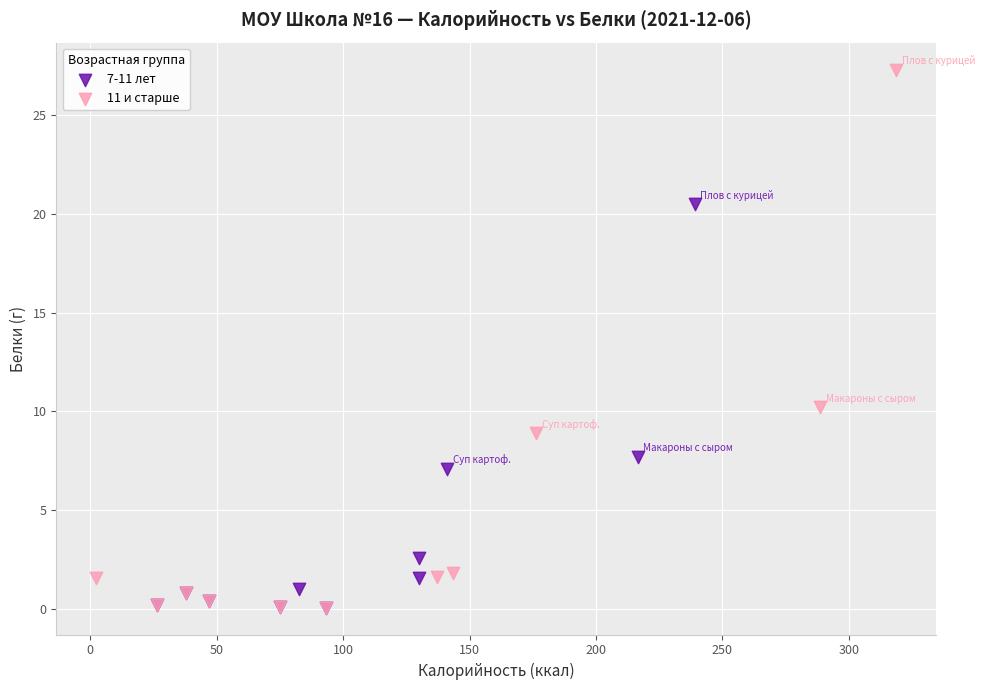

Which series reaches the maximum Y coordinate?

11 и старше